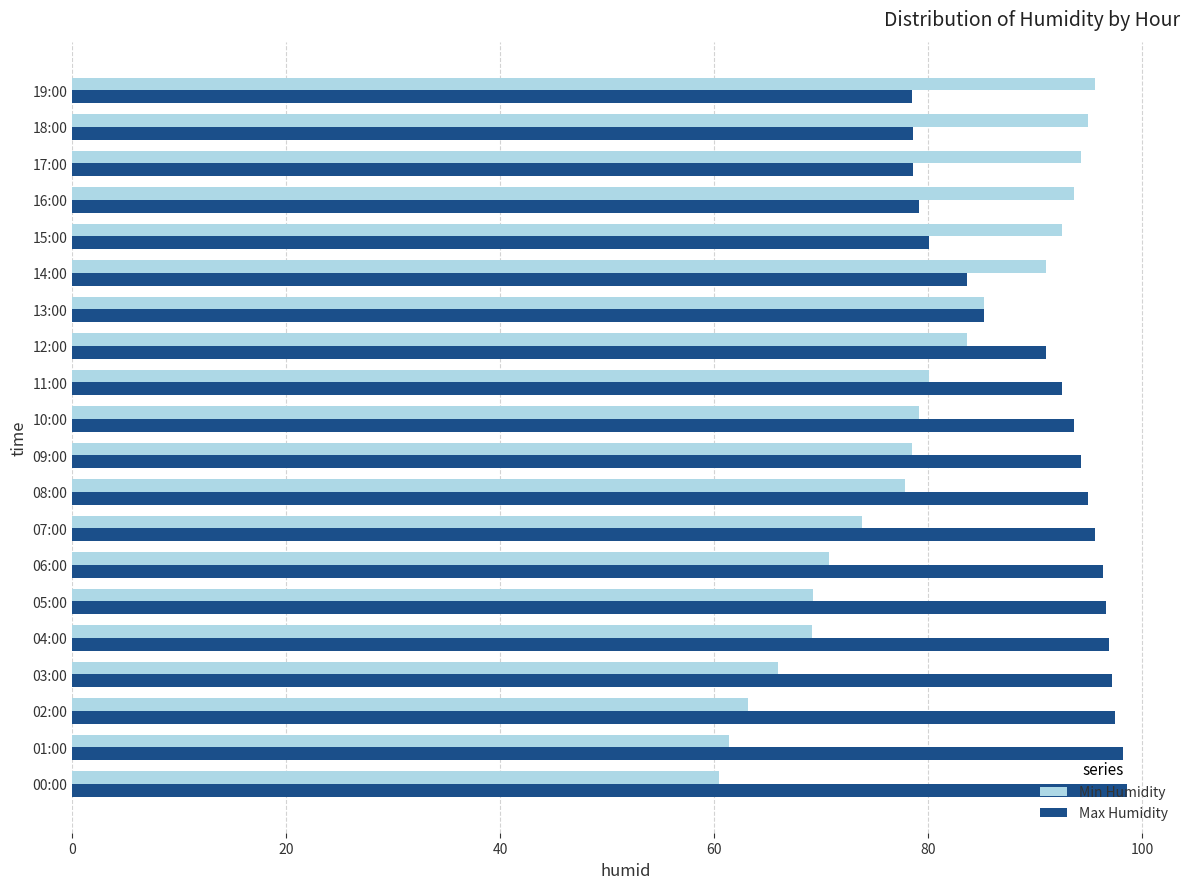

What are all the series names shown in the legend?

Min Humidity, Max Humidity